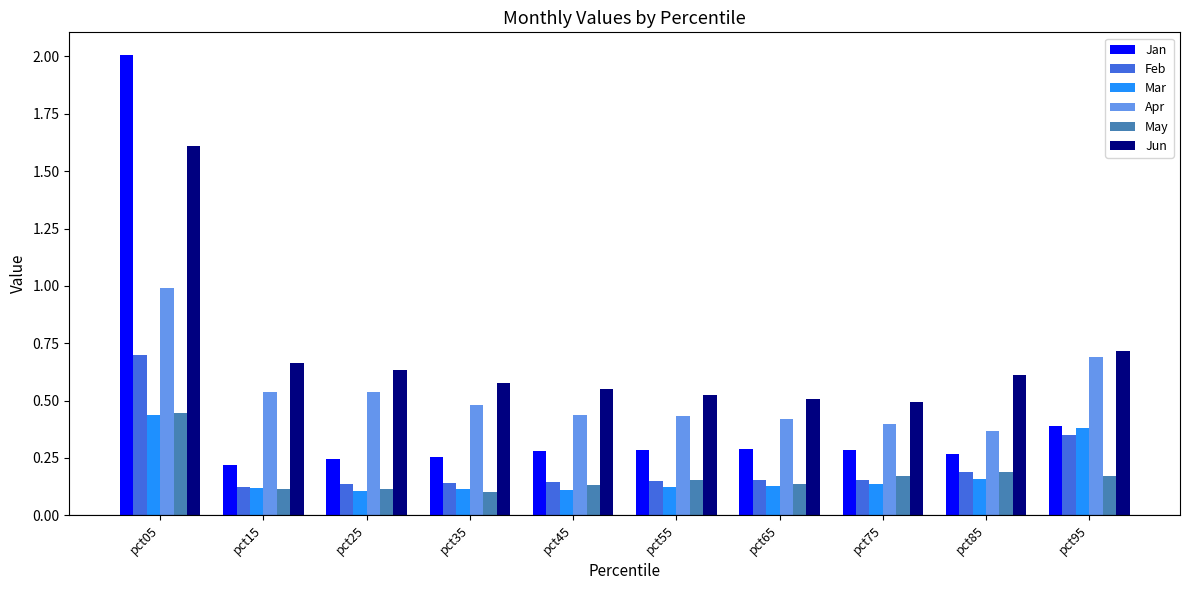

What are all the series names shown in the legend?

Jan, Feb, Mar, Apr, May, Jun